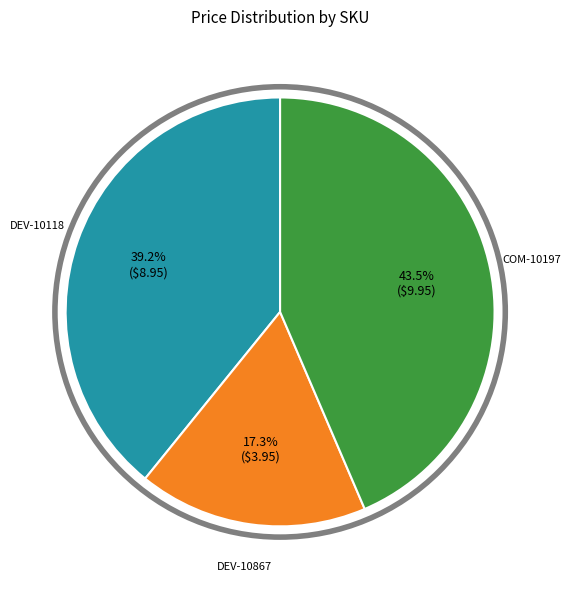

Is it true that DEV-10867 is 27% of the pie?

False